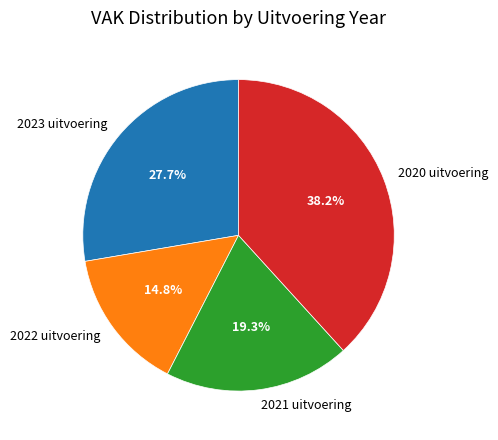

Does 2023 uitvoering account for over 50% of the chart?

No